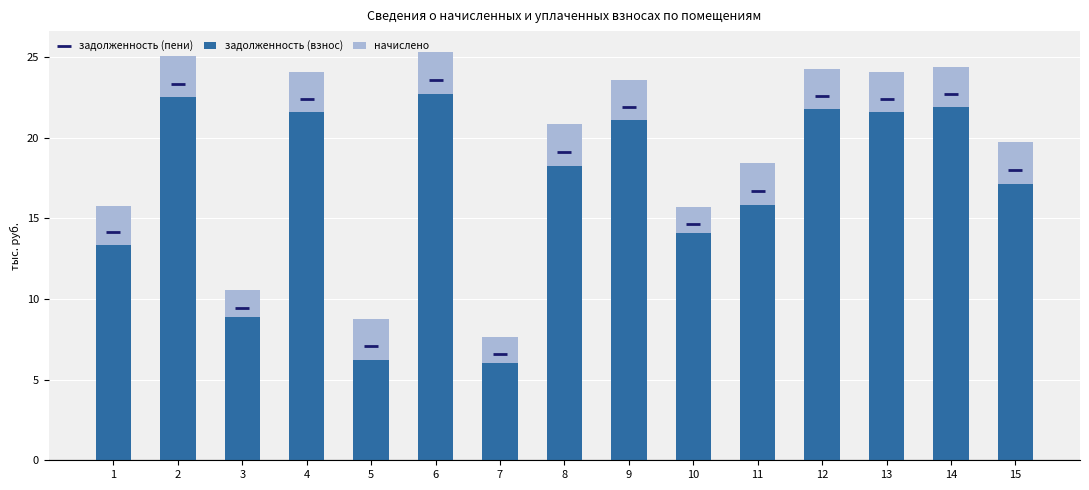

What are all the series names shown in the legend?

задолженность (пени), задолженность (взнос), начислено